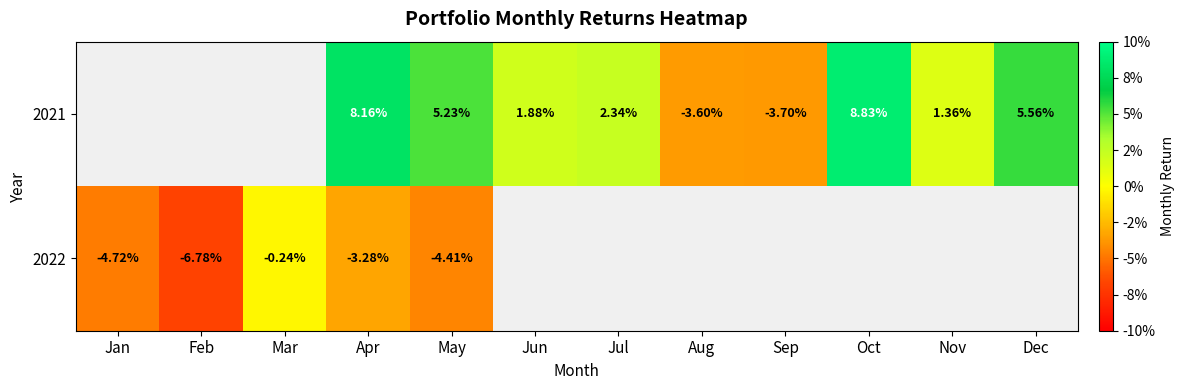

What is the greatest value displayed?

0.1